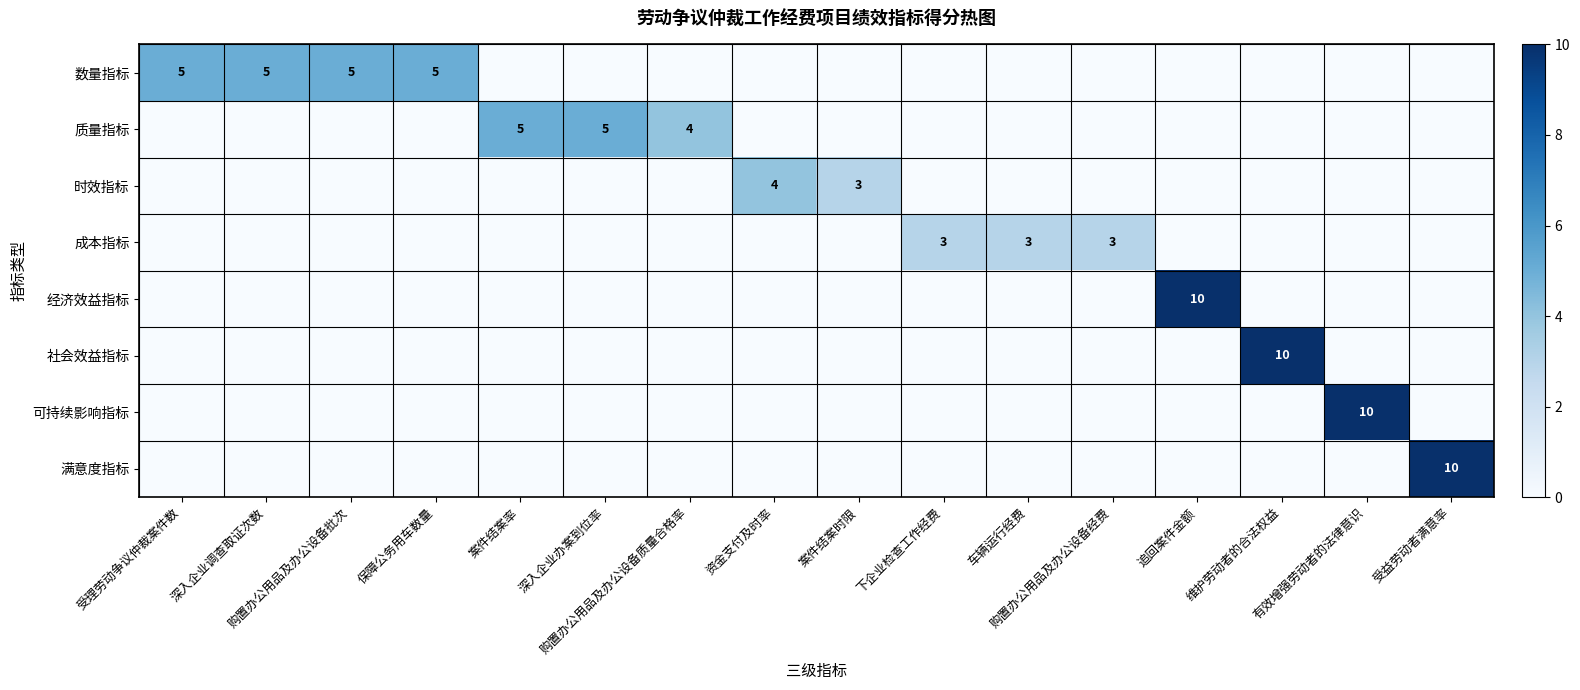

What is the difference between the maximum and minimum values in the 可持续影响指标 series?

10